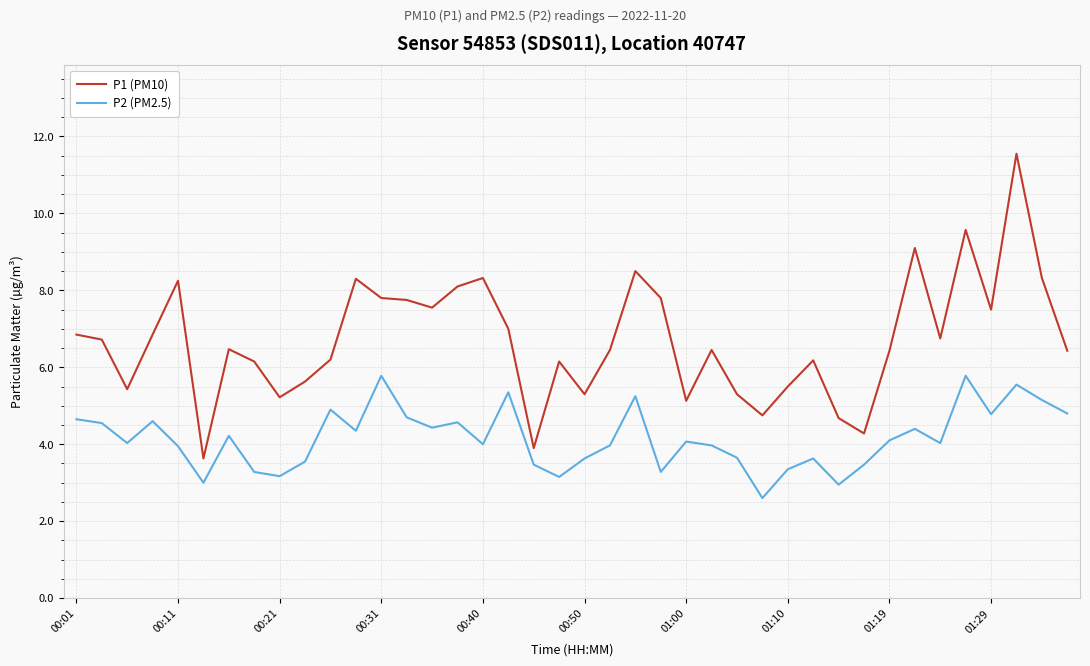

What is the maximum value for P1 (PM10)?

11.6